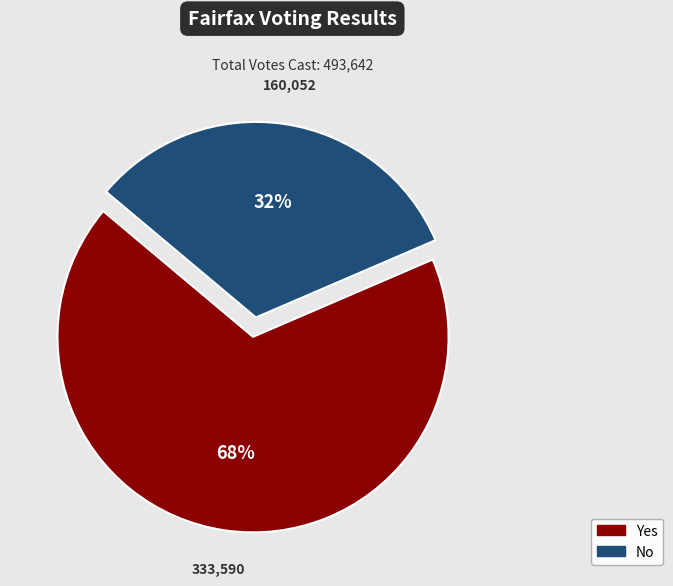

Is there a majority slice in this chart?

Yes